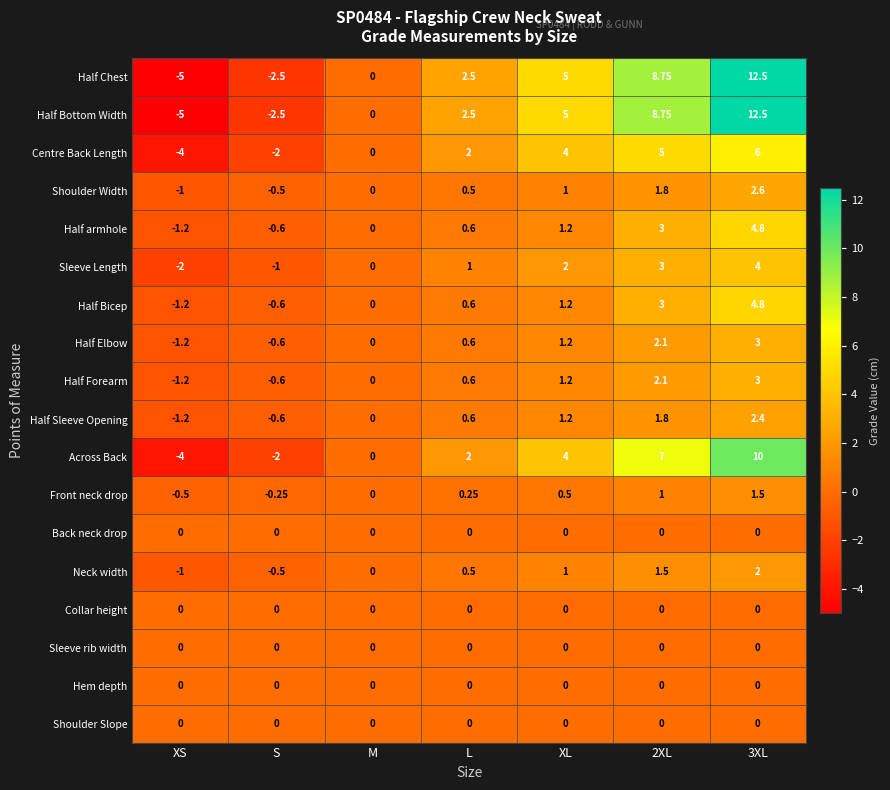

At which category does the chart reach its minimum across all series?

XS